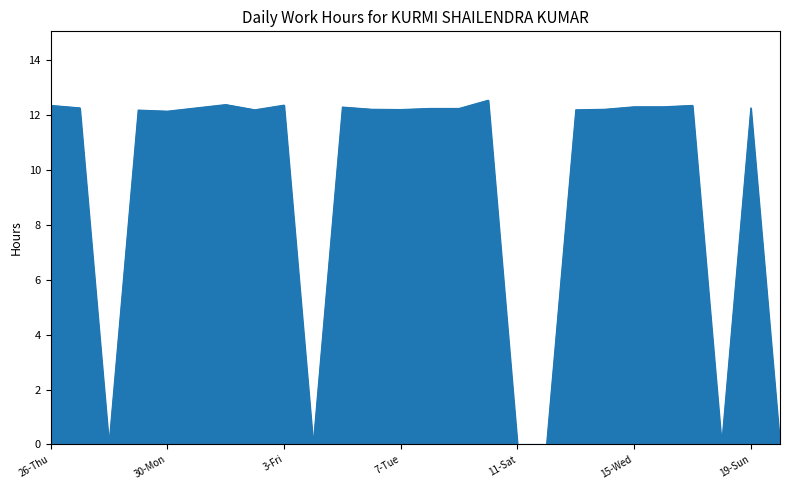

What is the greatest value displayed?

12.5